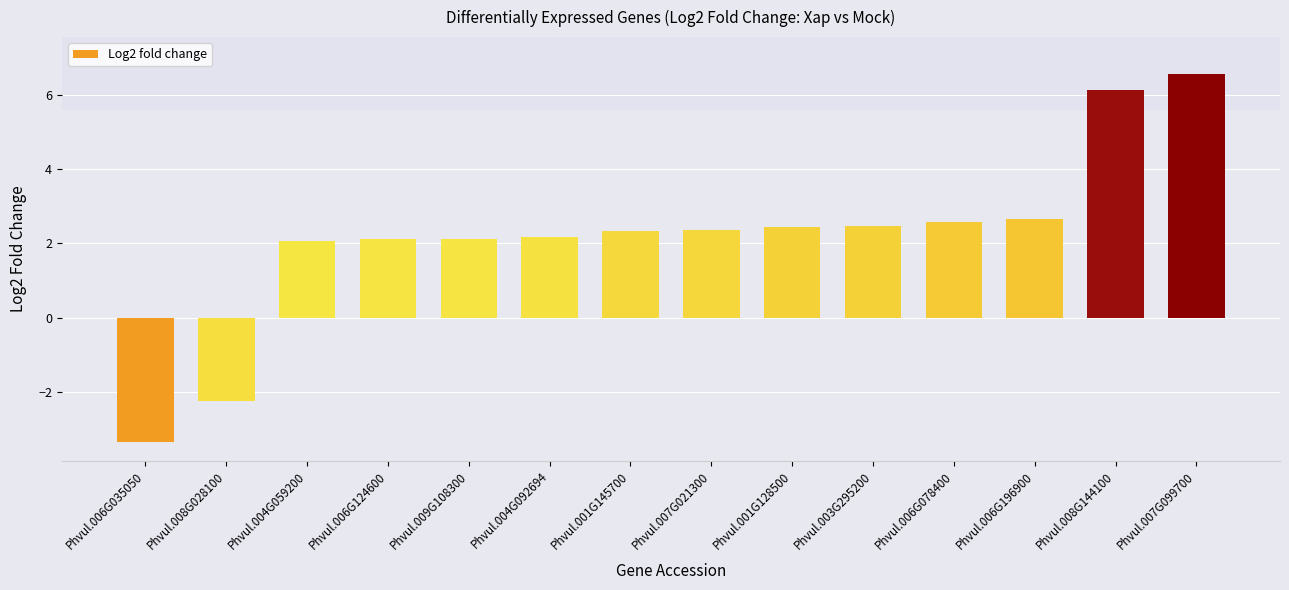

What is the difference between the maximum and minimum values?

9.9